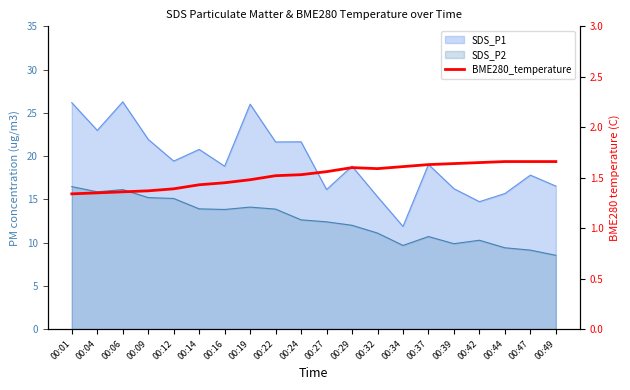

At which category does the chart reach its minimum across all series?

00:01